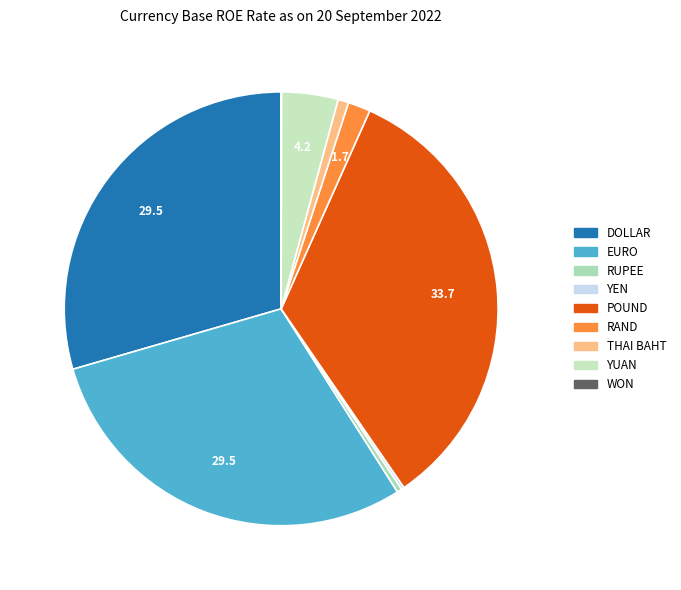

Does any single category account for the majority?

No